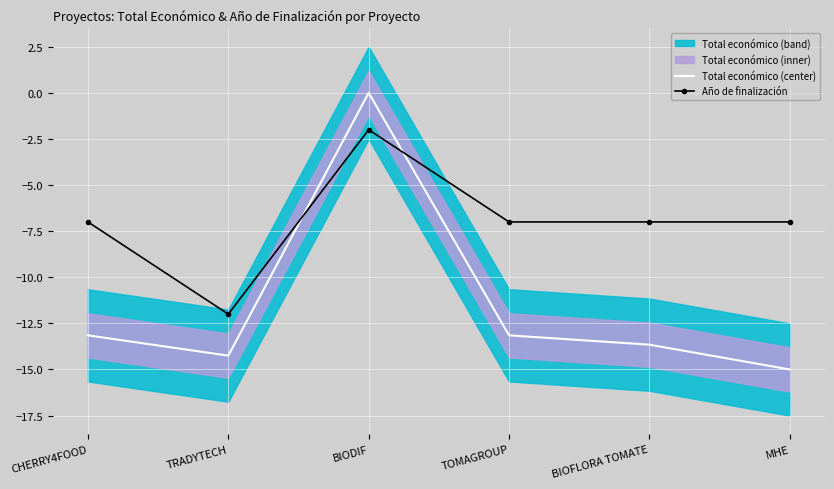

Which series has the largest total across all categories?

Año de finalización